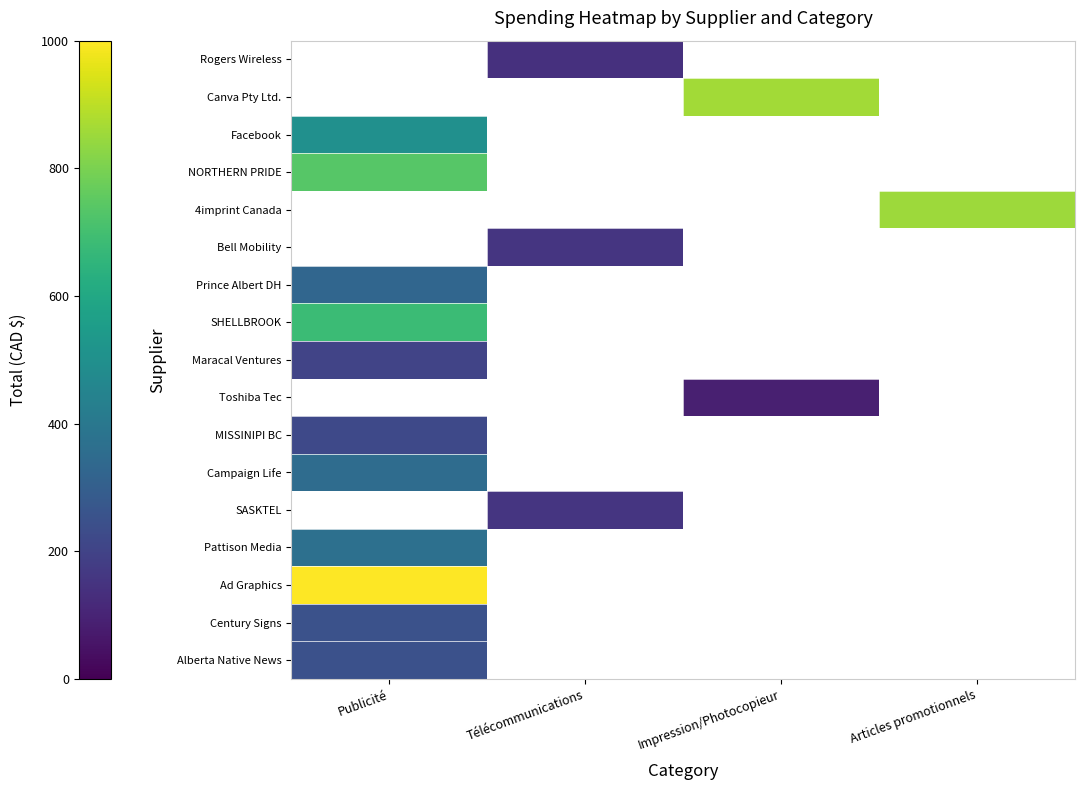

List the series in order of their peak value, highest first.

Ad Graphics, SASKTEL, SHELLBROOK, Prince Albert DH, Bell Mobility, 4imprint Canada, NORTHERN PRIDE, Facebook, Pattison Media, Campaign Life, Century Signs, Alberta Native News, Canva Pty Ltd., Rogers Wireless, MISSINIPI BC, Toshiba Tec, Maracal Ventures